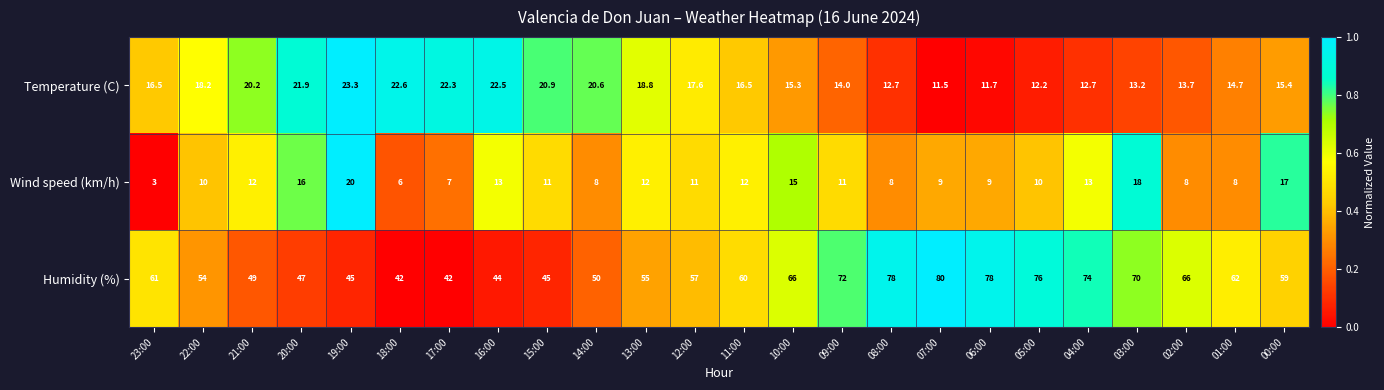

At which category is the sum across all series the highest?

03:00